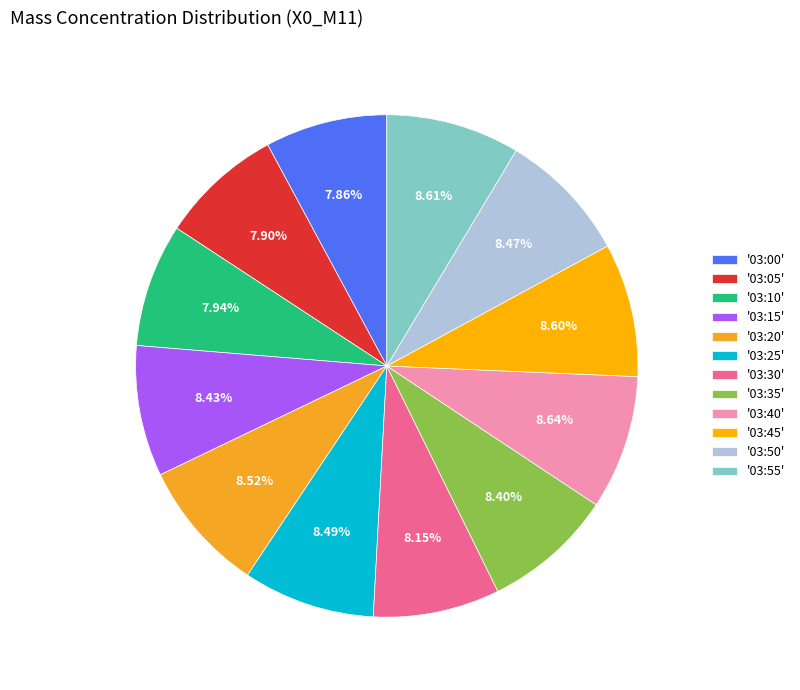

To the nearest percent, what is the average slice percentage?

8%